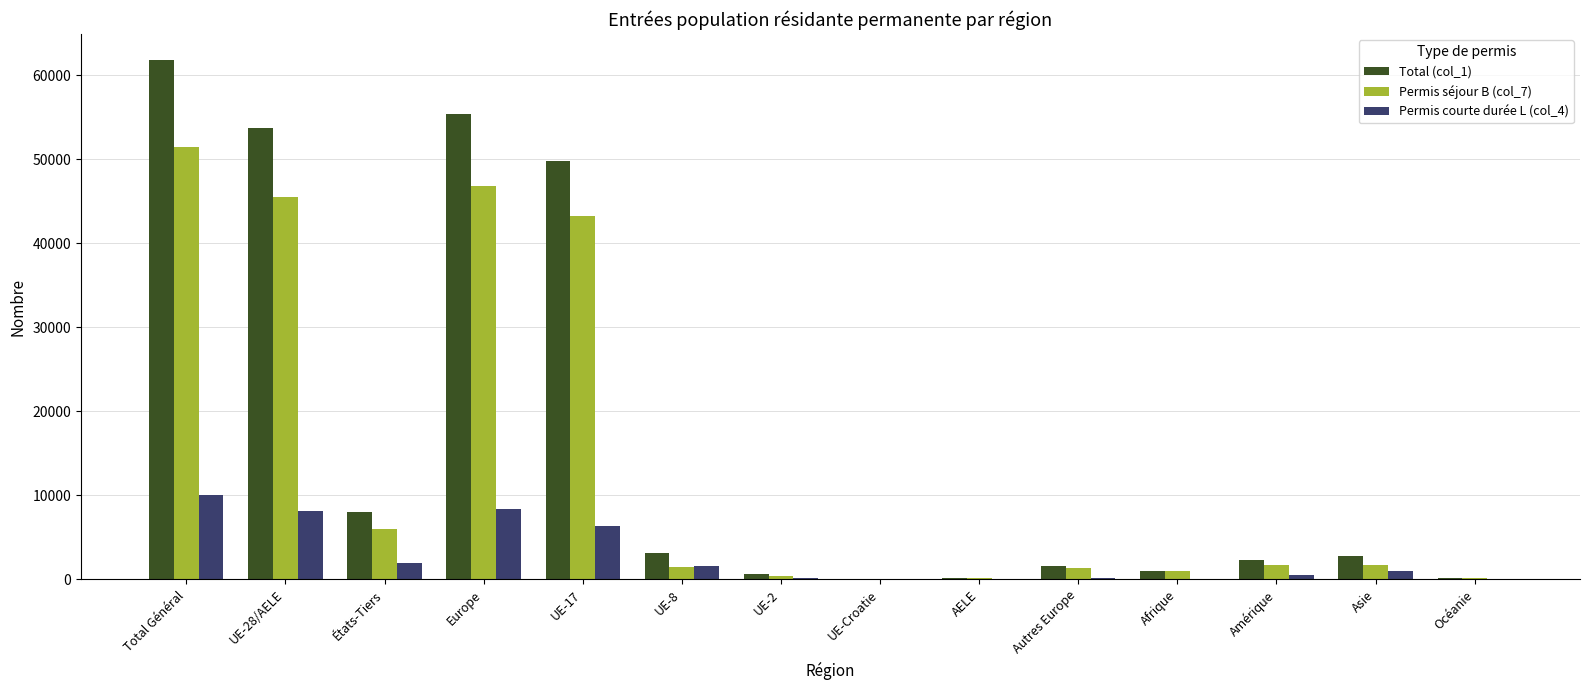

Which series has the largest total across all categories?

Total (col_1)